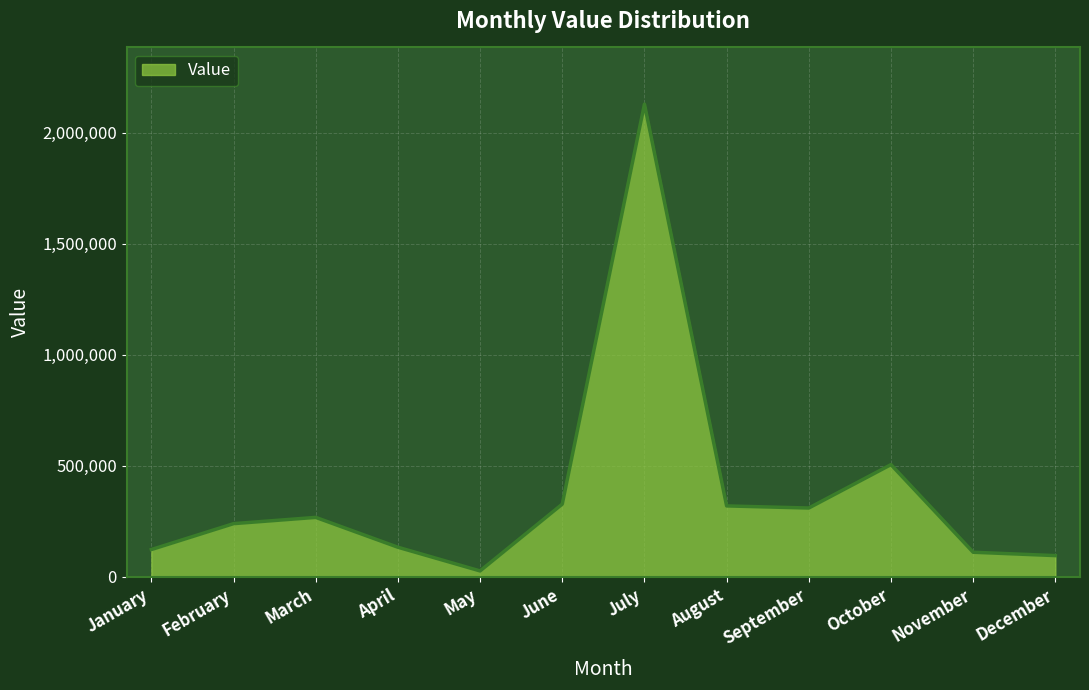

The chart shows a value of 95050 at December. True or false?

True